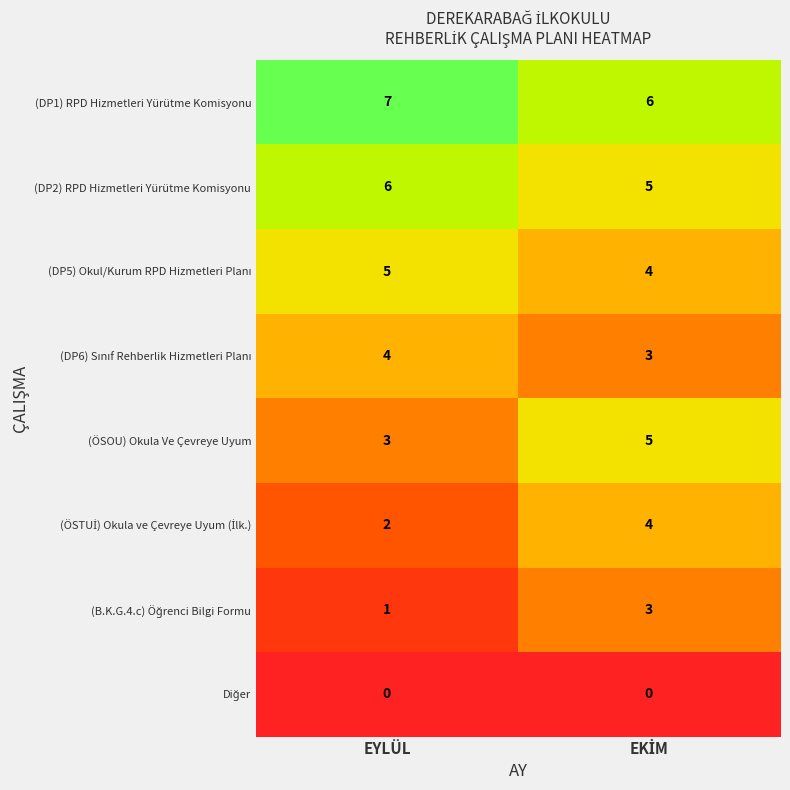

What is the sum of all (DP1) RPD Hizmetleri Yürütme Komisyonu values?

13